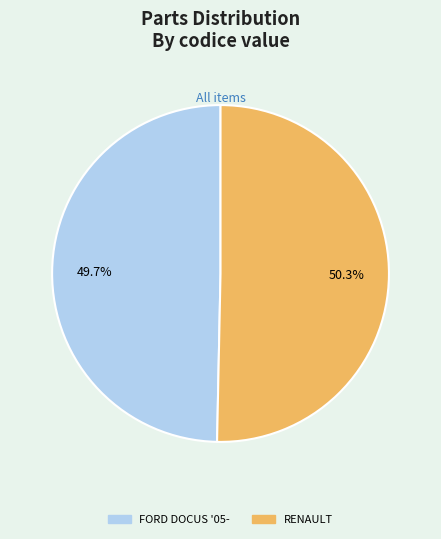

Is there any slice that represents more than half of the pie?

Yes